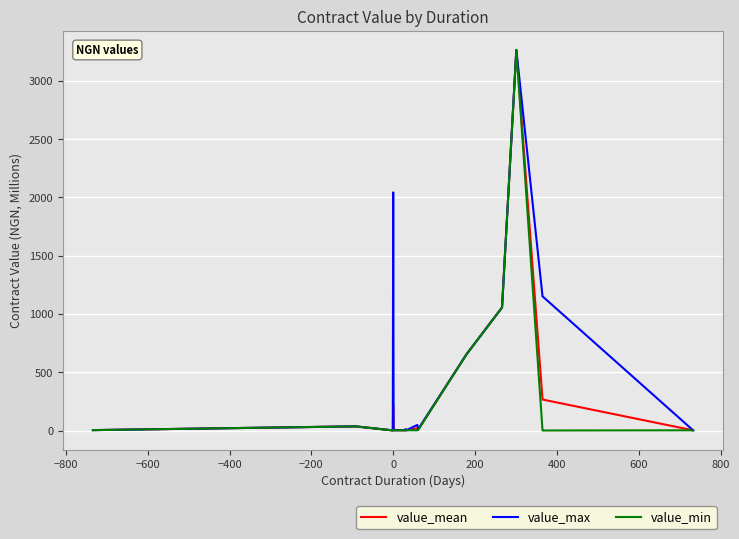

Which series has the largest total across all categories?

value_max